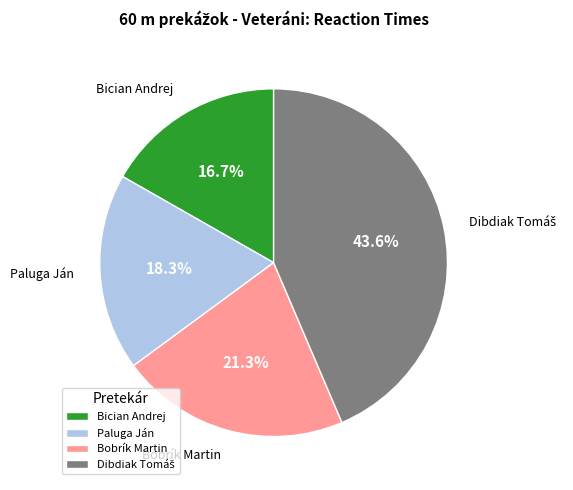

The Bician Andrej slice represents 17% of the pie. True or false?

True